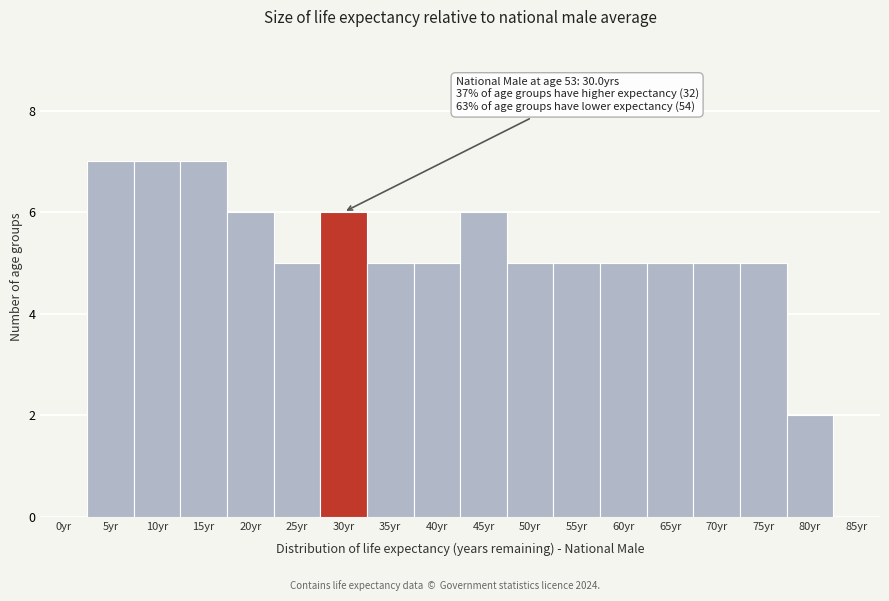

Reading left to right, what are all the values shown in this chart?

0yr=0	5yr=7	10yr=7	15yr=7	20yr=6	25yr=5	30yr=6	35yr=5	40yr=5	45yr=6	50yr=5	55yr=5	60yr=5	65yr=5	70yr=5	75yr=5	80yr=2	85yr=0